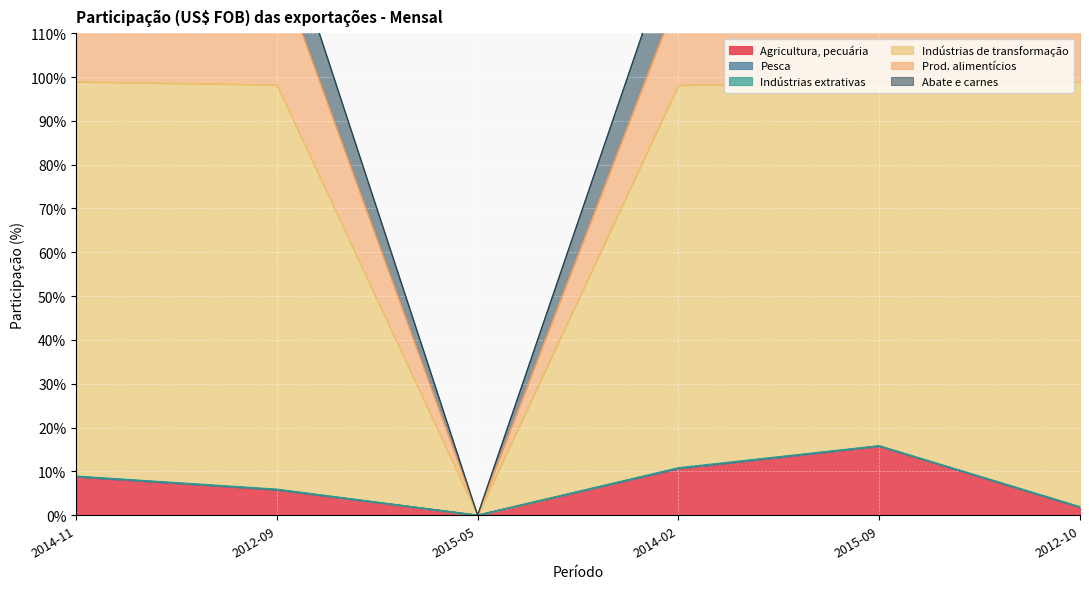

True or false: Indústrias de transformação and Abate e carnes cross at least once.

False